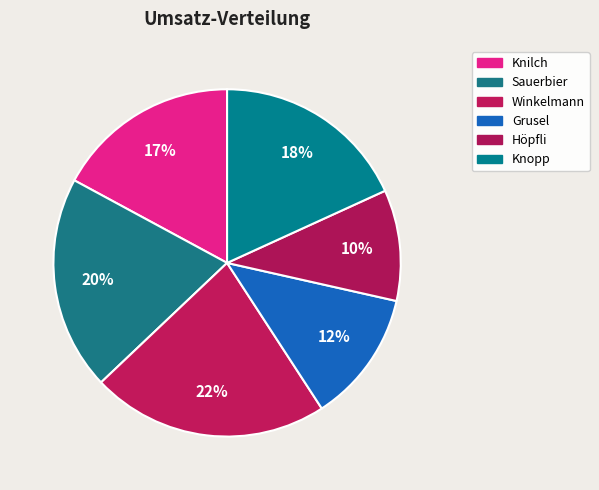

Is there any slice that represents more than half of the pie?

No